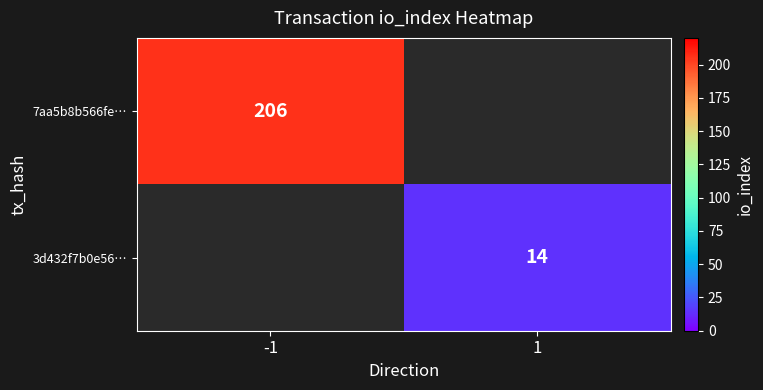

What is the greatest value displayed?

206